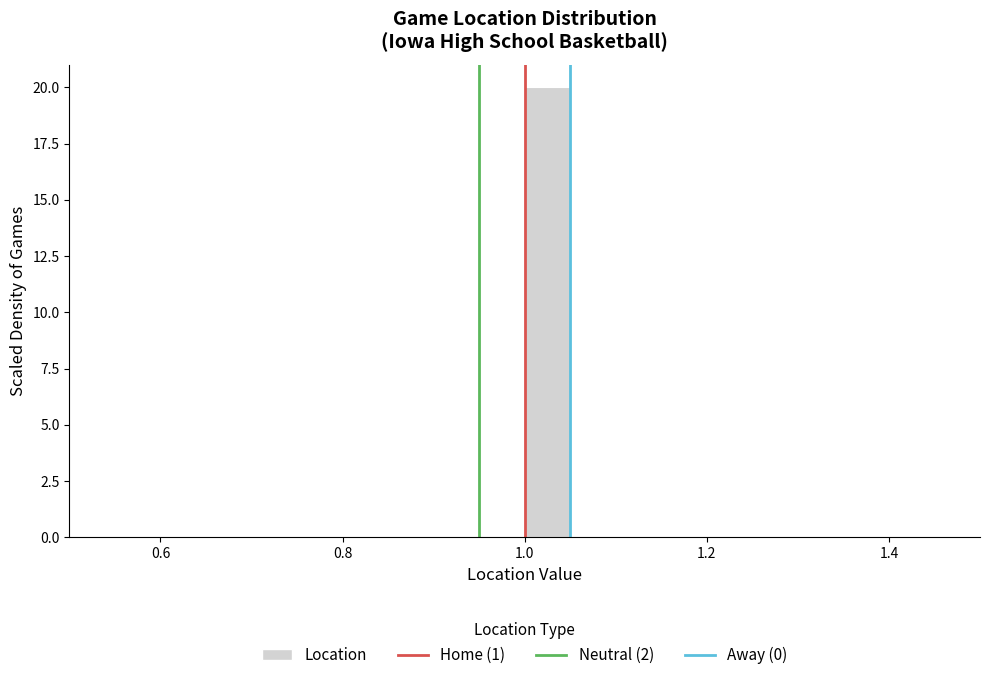

Around what value on the x-axis is the tallest bar? Give the approximate position of its centre, as read against the axis.

1.02